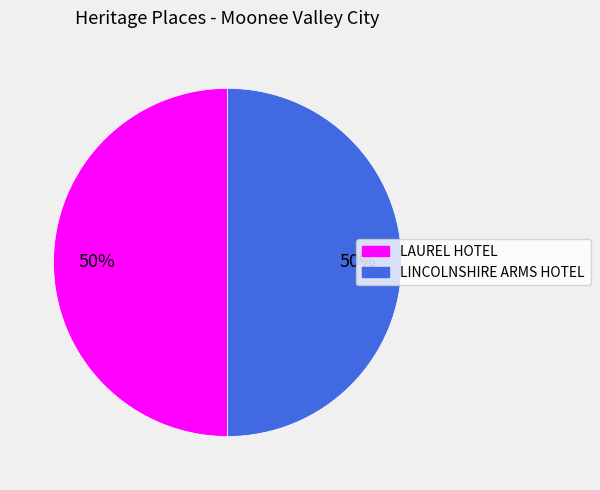

Approximately how many times larger is the value at LINCOLNSHIRE ARMS HOTEL compared to LAUREL HOTEL?

1.0